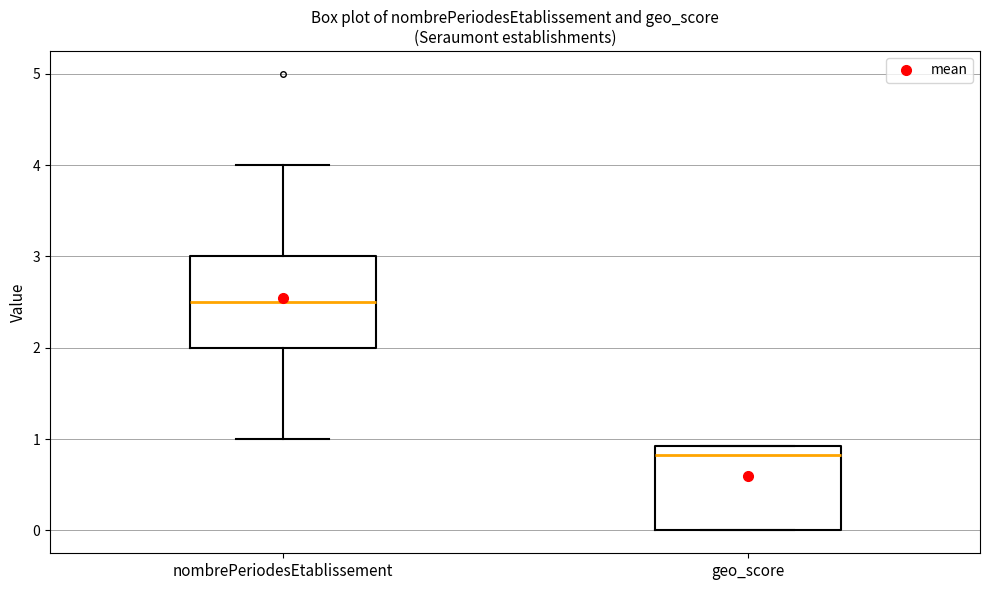

Where is the upper edge of the box for geo_score on the y-axis? The values are not printed on the chart, so give them approximately, as read against the axis.

0.9